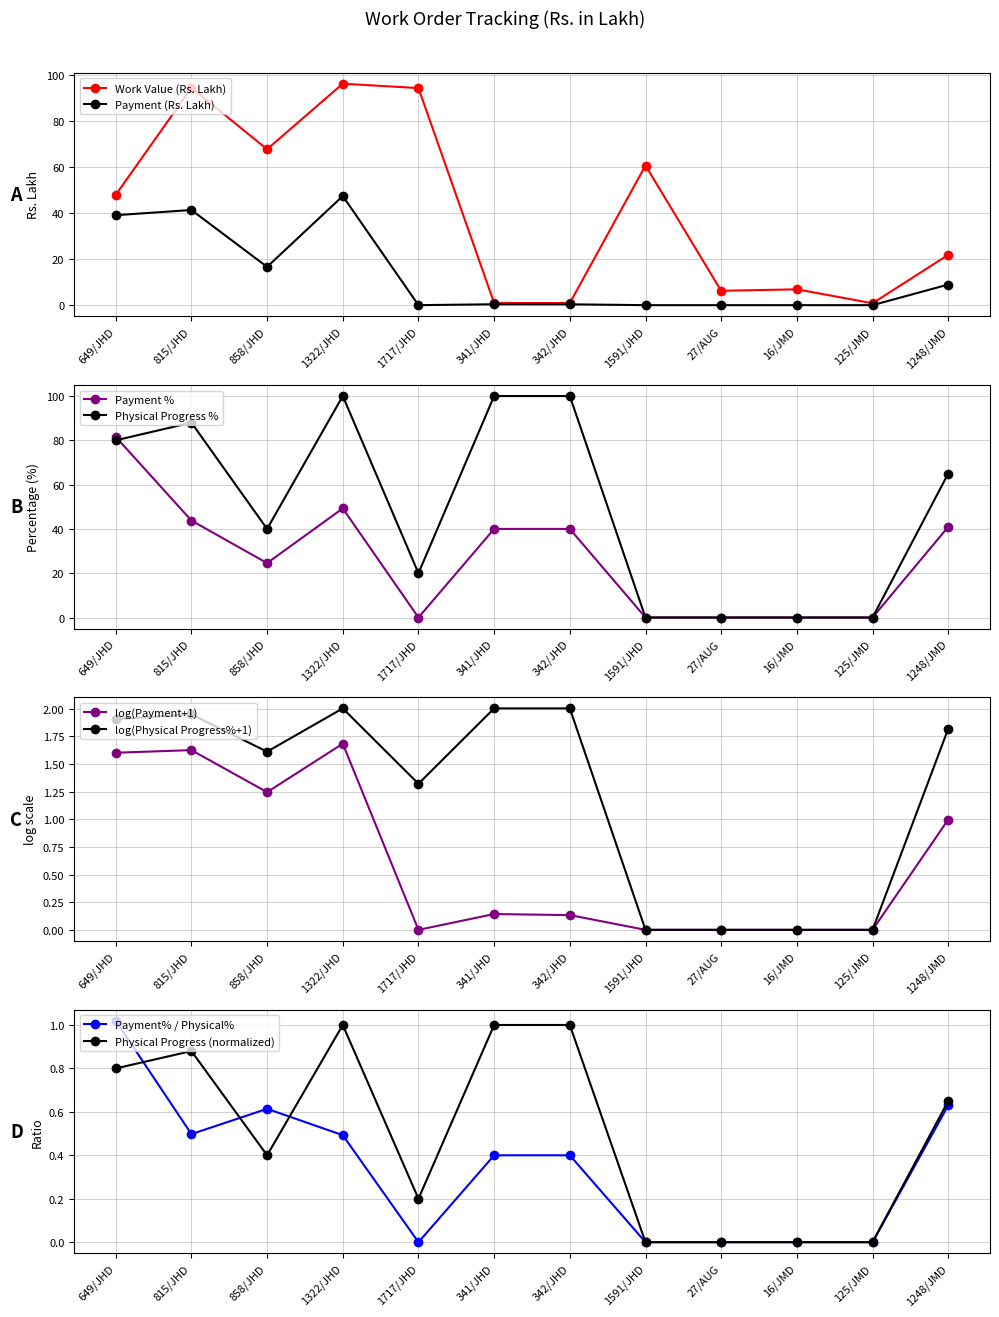

True or false: Physical Progress % and Work Value (Rs. Lakh) cross at least once.

True